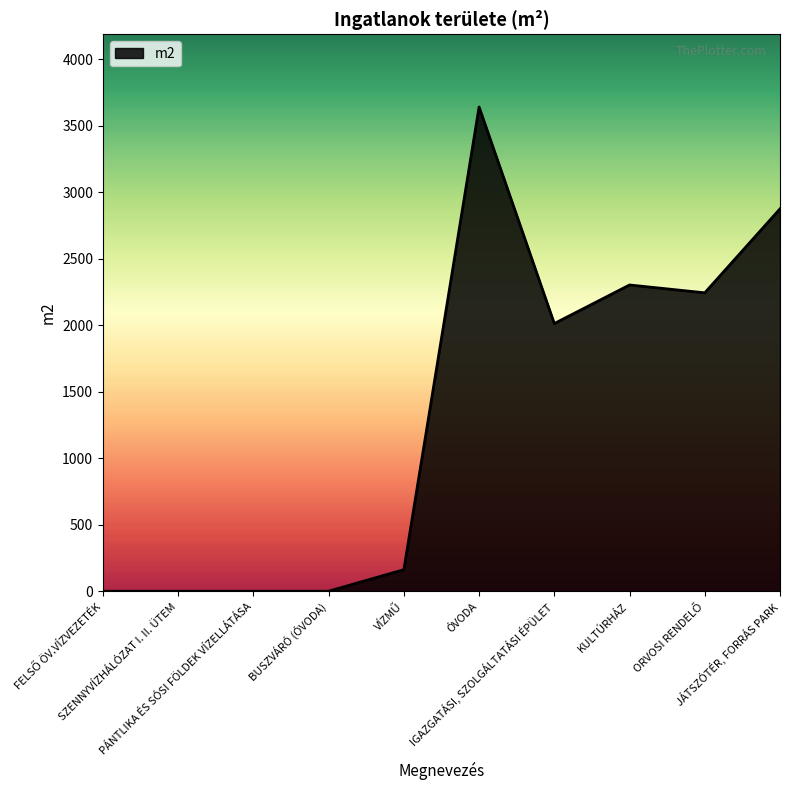

What is the greatest value displayed?

3640